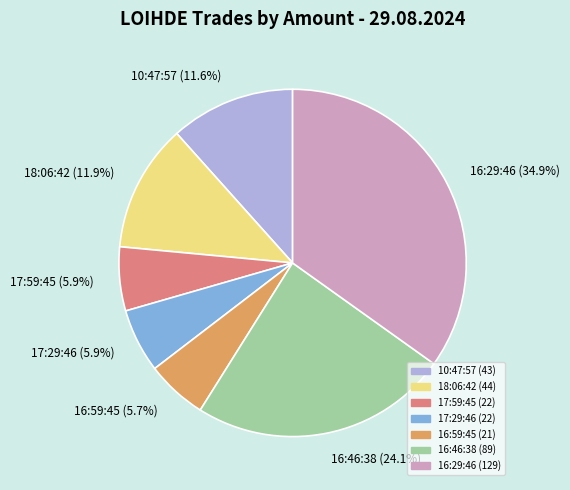

How many slices are in this pie chart?

7